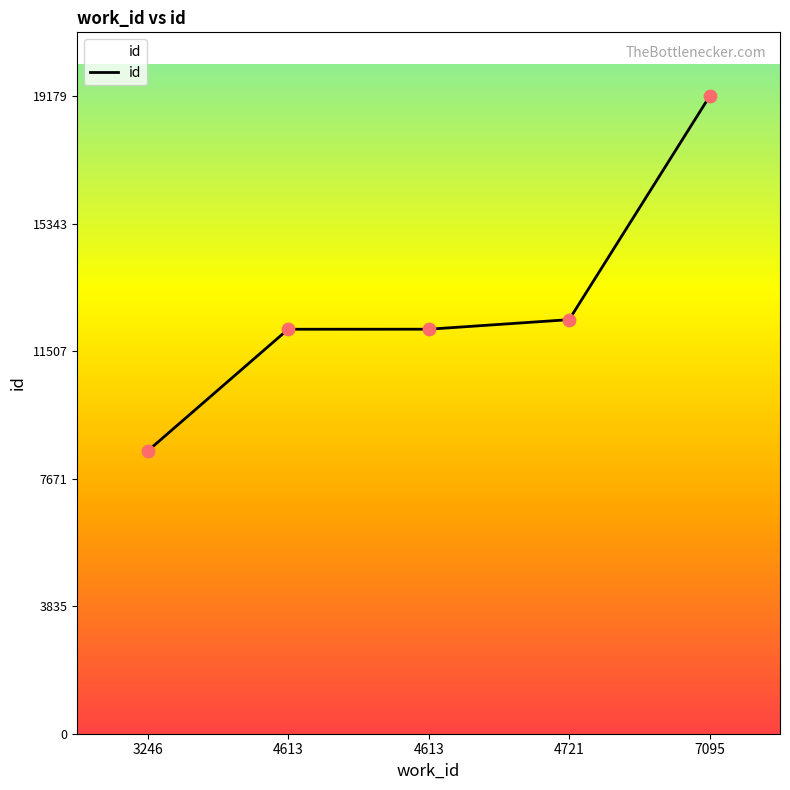

What is the ratio of the value at 7095 to the value at 4613?

1.6